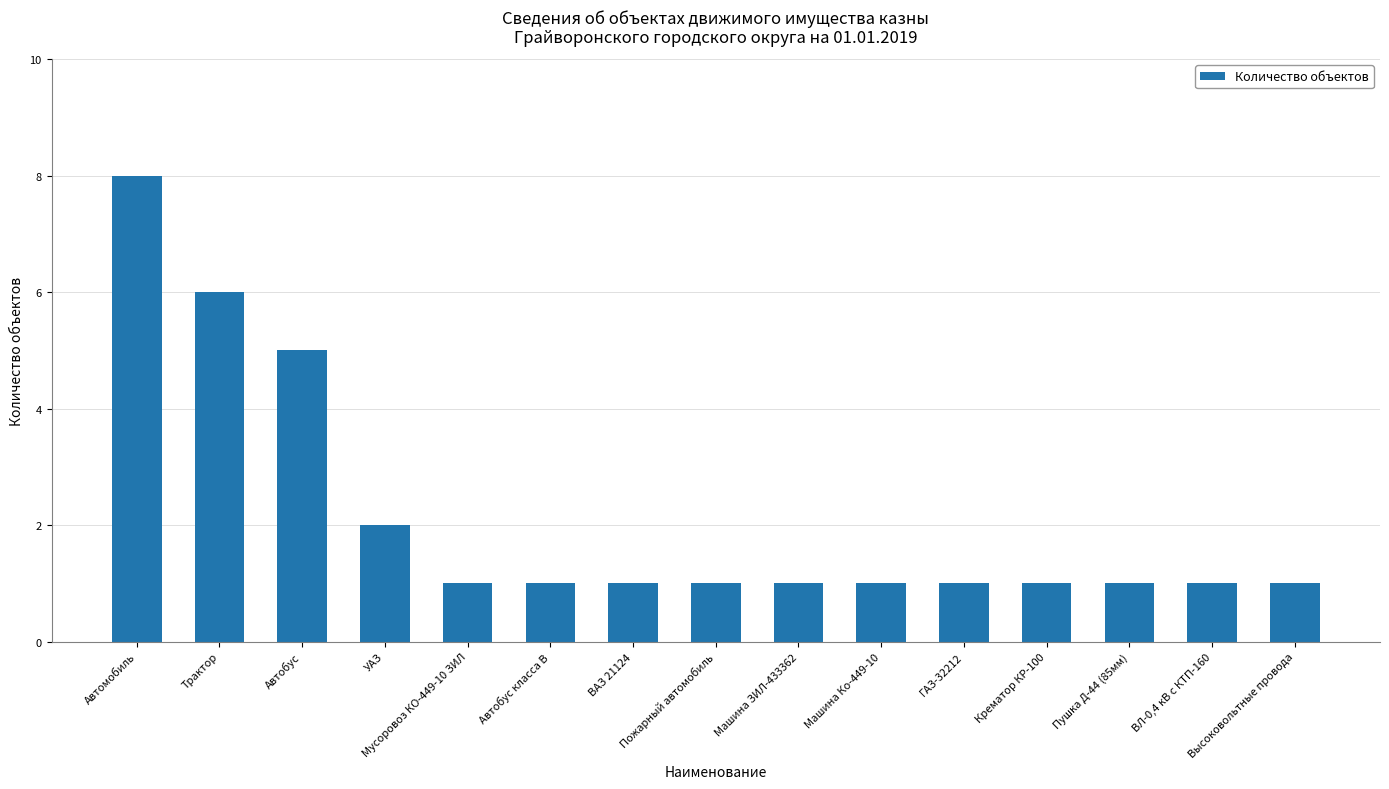

At which category does the chart reach its peak across all series?

Автомобиль